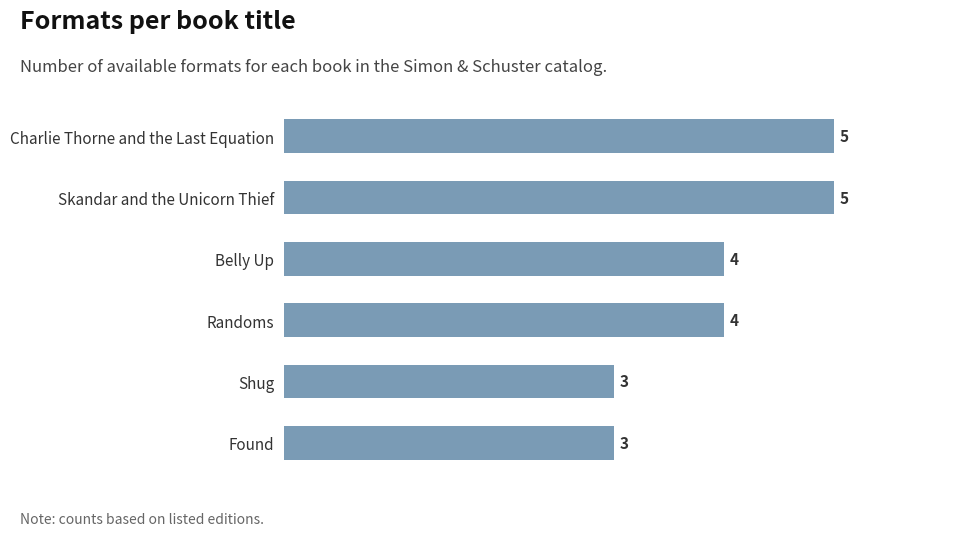

What value does the data have at Randoms?

4